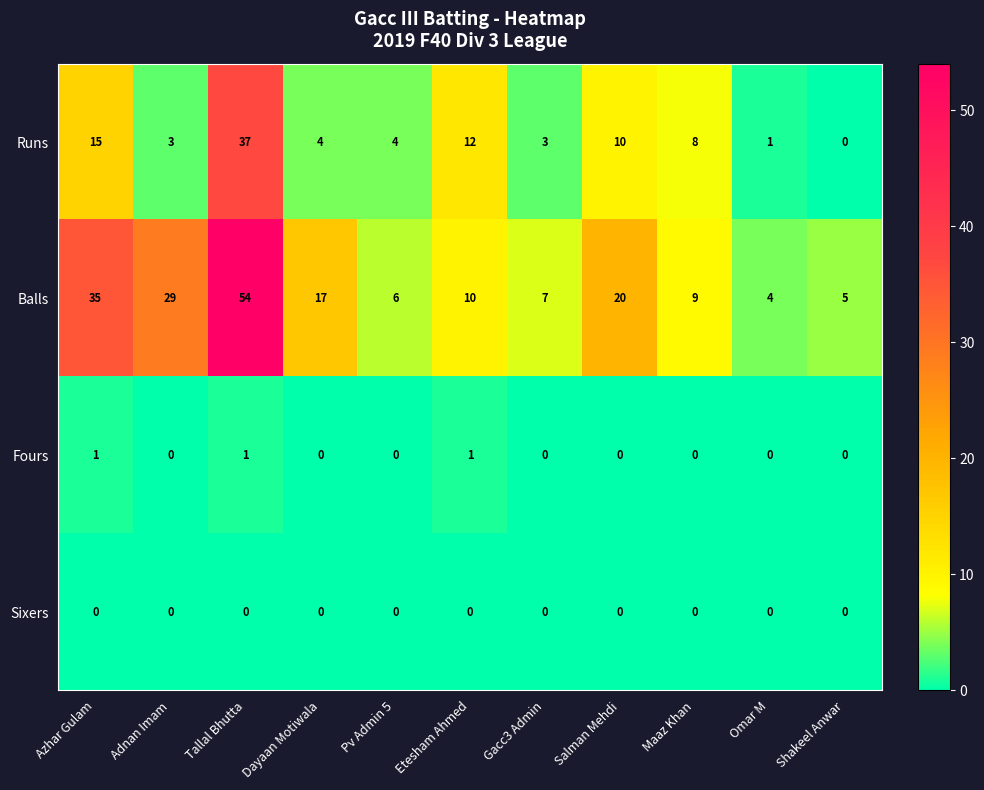

What is the difference between the maximum and minimum values in the Runs series?

37